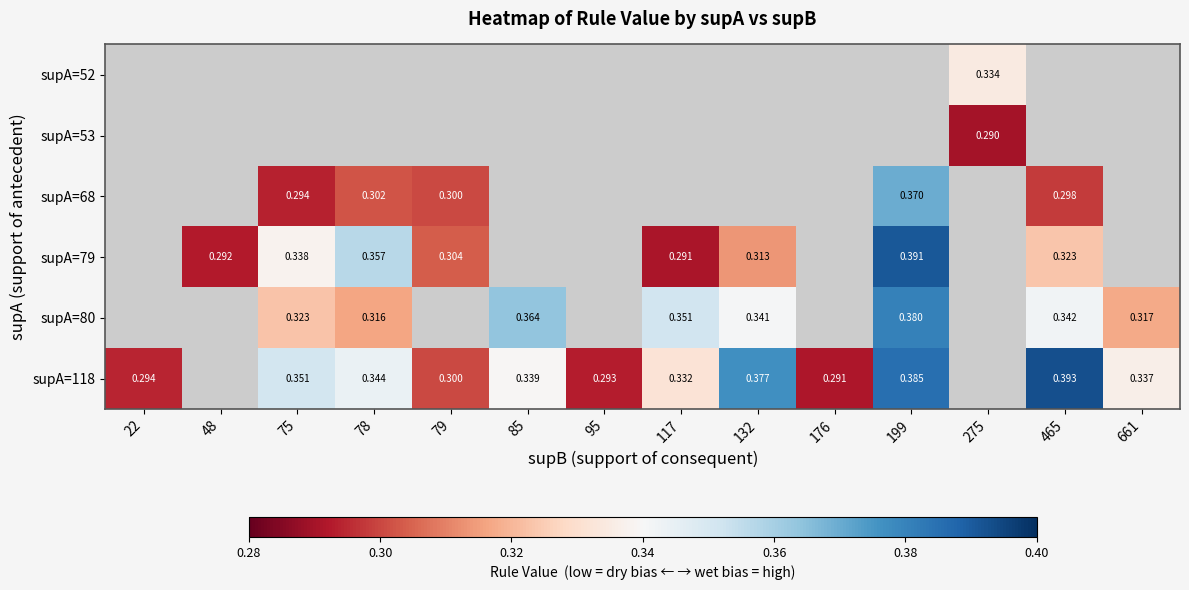

What is the approximate value of supA=68 at 78?

0.3